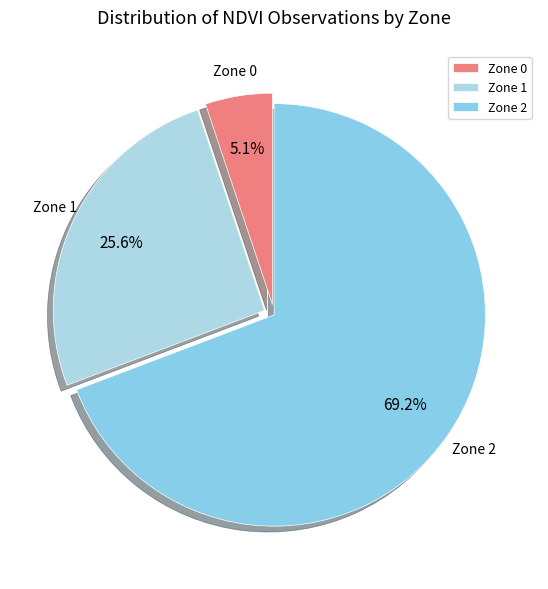

What portion of the pie excludes Zone 1?

74.4%